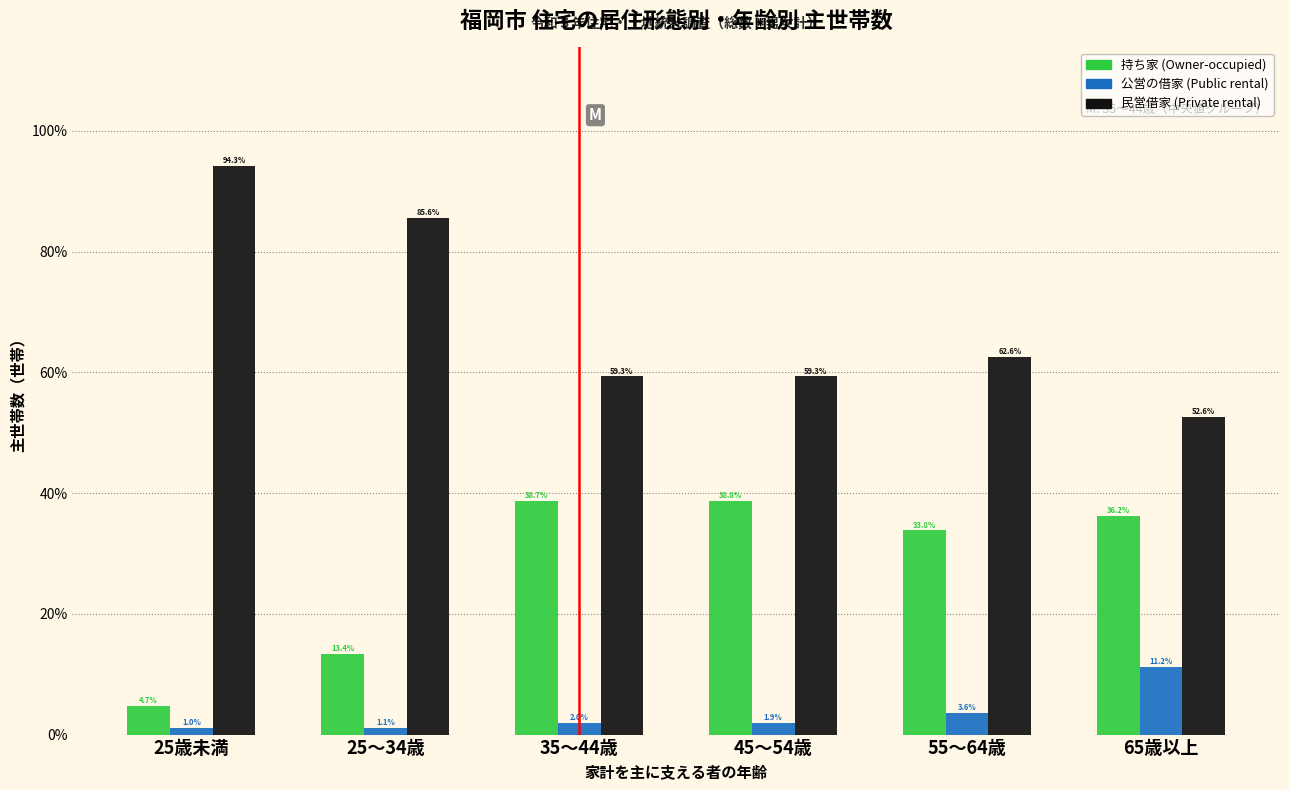

Reading left to right, extract all data points from this chart.

持ち家 (Owner-occupied): 4.7	13.4	38.7	38.8	33.8	36.2
公営の借家 (Public rental): 1.0	1.1	2.0	1.9	3.6	11.2
民営借家 (Private rental): 94.3	85.6	59.3	59.3	62.6	52.6